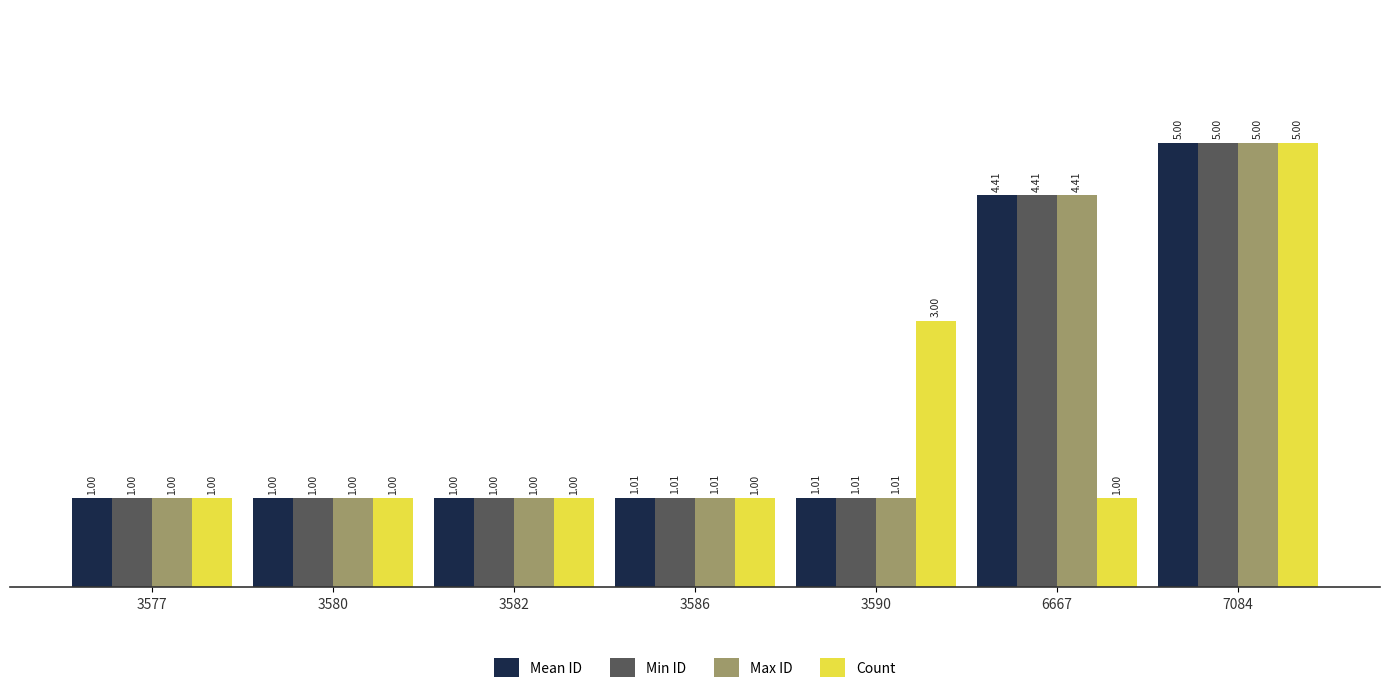

What is the spread (max minus min) of values at 6667?

3.4